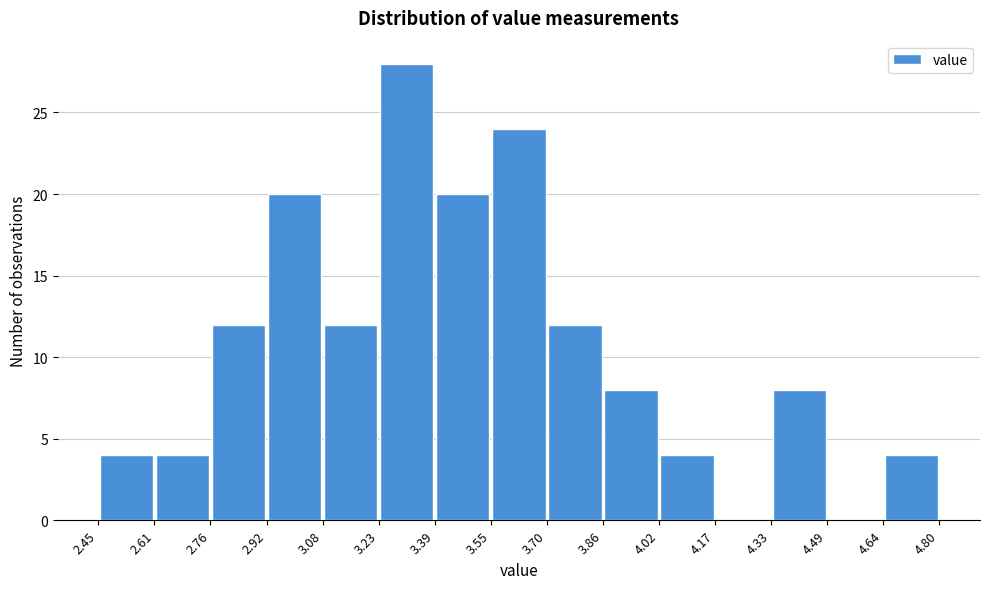

Reading left to right, list every bar in this chart as the range it spans on the x-axis followed by its height. The values are not printed on the chart, so give them approximately, as read against the axis.

2.45 to 2.61: 4
2.61 to 2.76: 4
2.76 to 2.92: 12
2.92 to 3.08: 20
3.08 to 3.23: 12
3.23 to 3.39: 28
3.39 to 3.55: 20
3.55 to 3.70: 24
3.70 to 3.86: 12
3.86 to 4.02: 8
4.02 to 4.17: 4
4.17 to 4.33: 0
4.33 to 4.49: 8
4.49 to 4.64: 0
4.64 to 4.80: 4